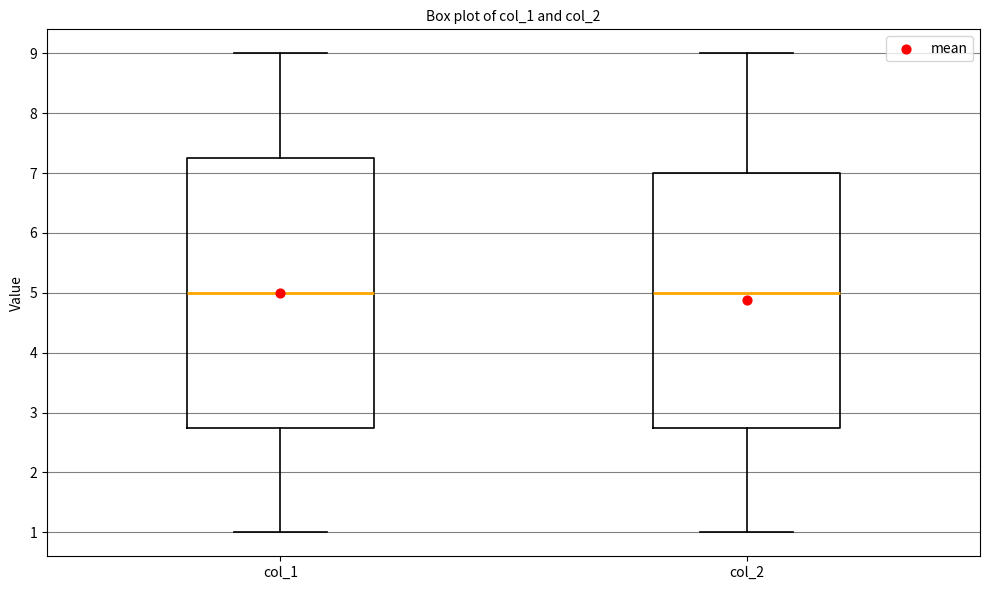

Which box is the tallest, from its lower edge to its upper edge?

col_1